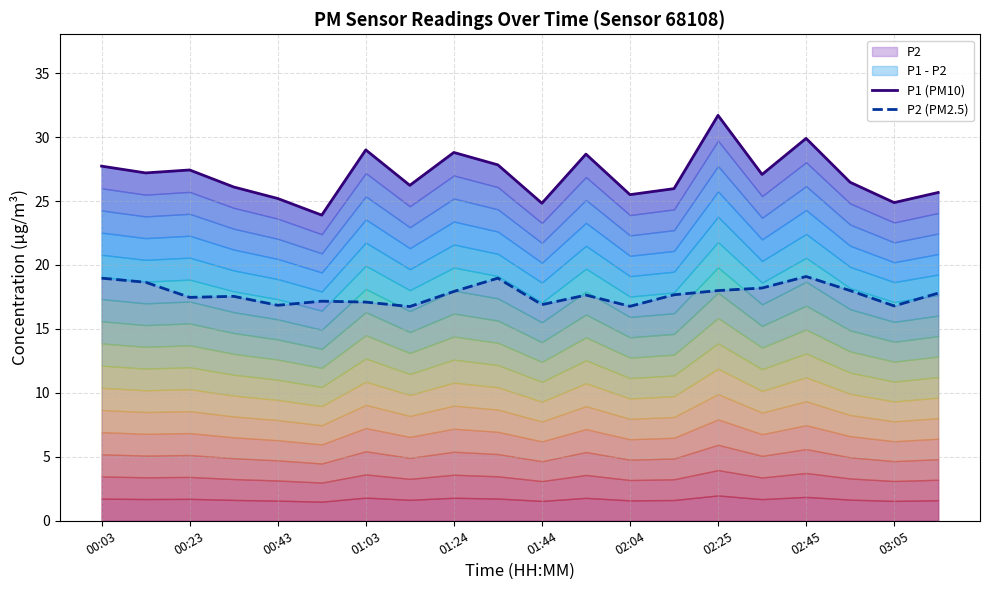

True or false: P1 (PM10) has more than 0 interior local peaks.

True